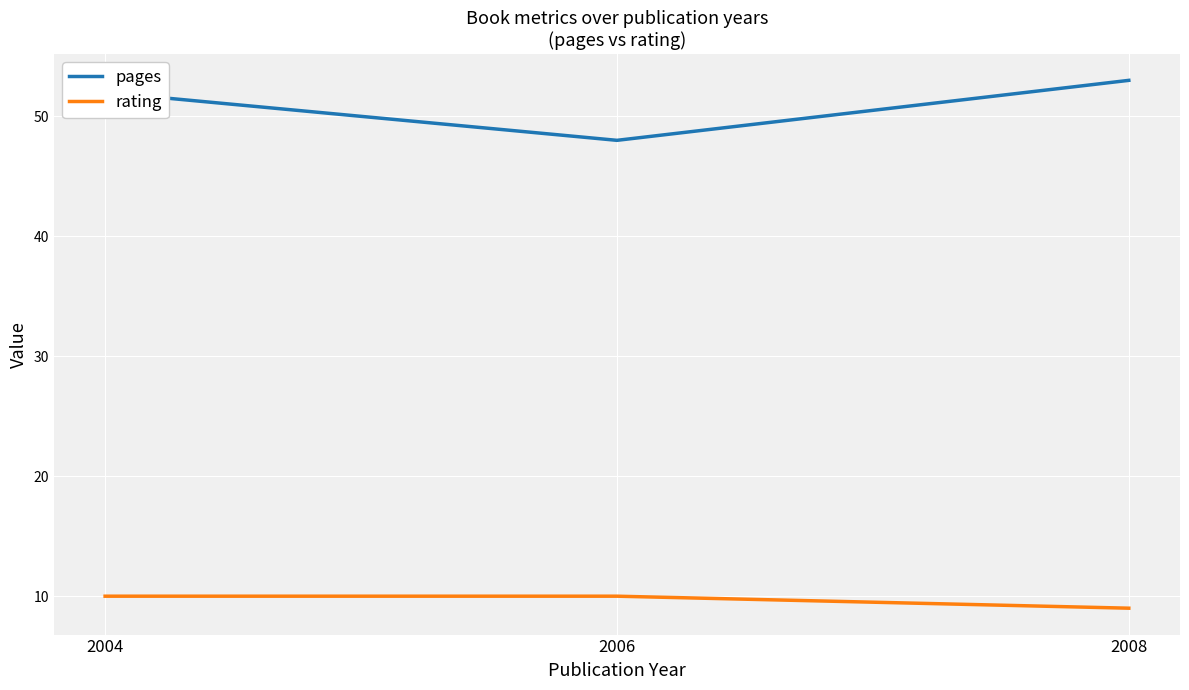

What is the maximum value shown in the chart?

53